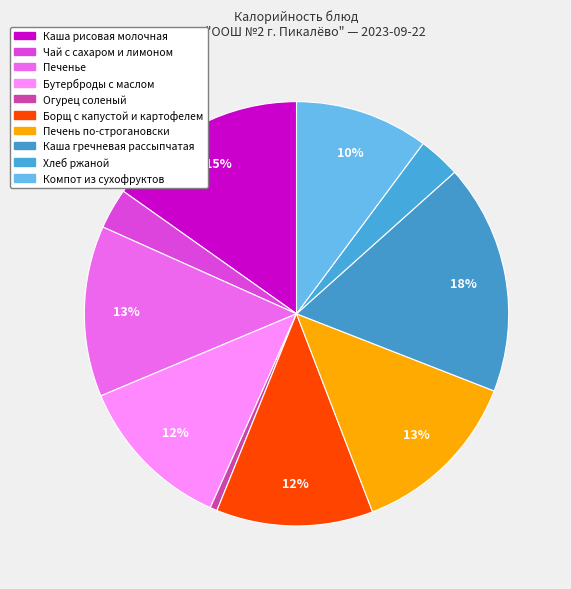

To the nearest percent, what is the difference between the largest and smallest slice percentages?

17%